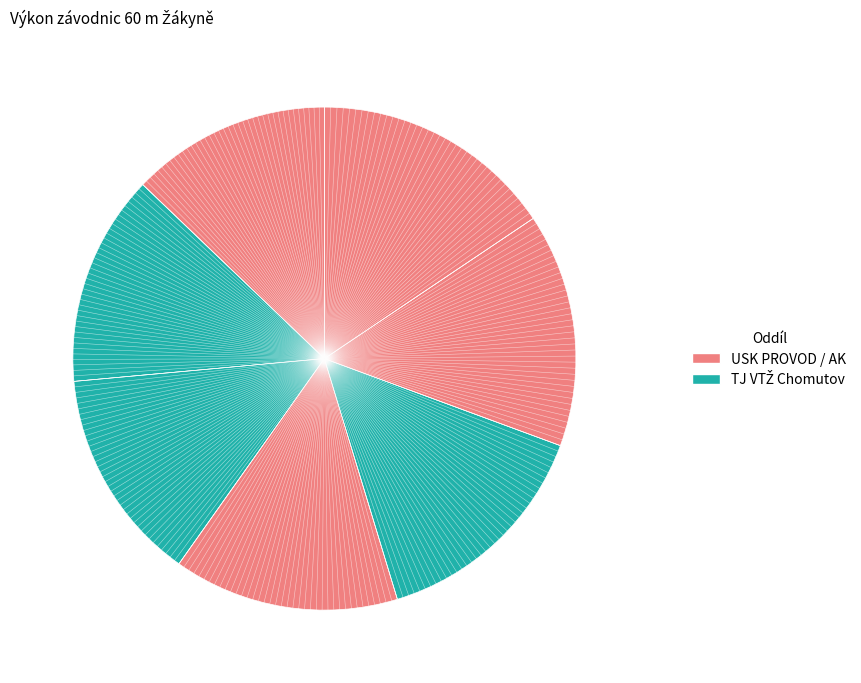

Rank the categories by value from lowest to highest.

Bisová Nikola, Hoffingerová Jenifer, Hamerlová Tereza, Charouzková Markéta, Gehlertová Barbora, Marhanová Ester, Chýlová Radana